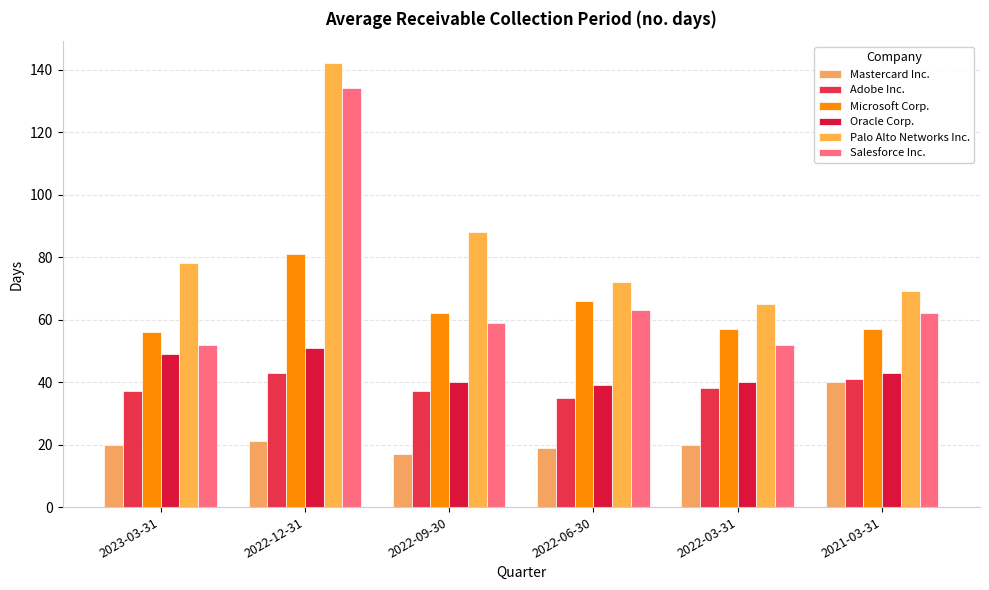

The Oracle Corp. series shows 24 at 2022-09-30. True or false?

False